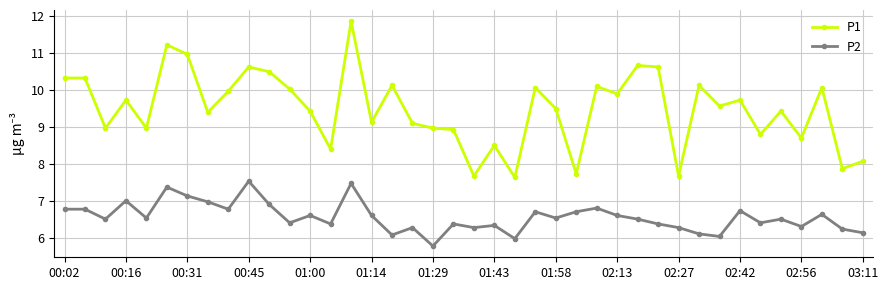

Rank the series by their maximum value, from lowest to highest.

P2, P1